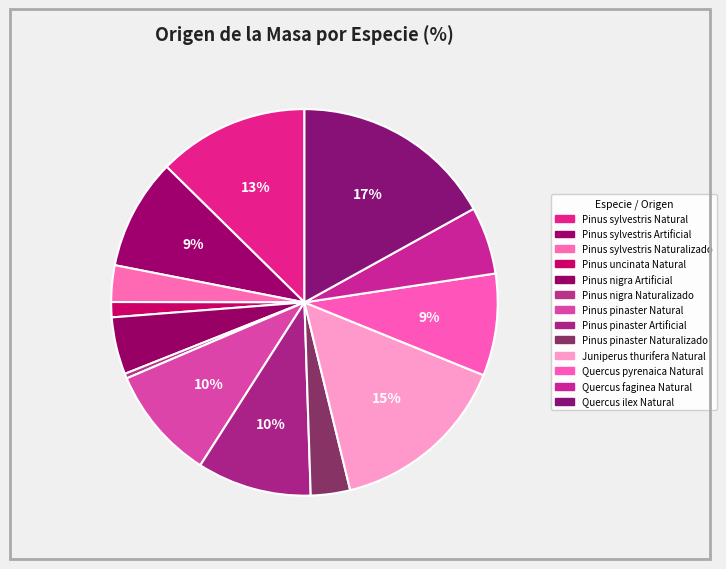

How many slices are in this pie chart?

13